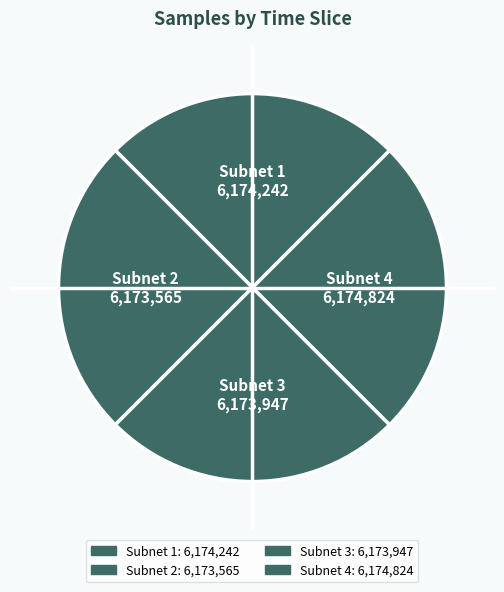

Approximately how many times larger is the value at Subnet 1 6,174,242 compared to Subnet 2 6,173,565?

1.0